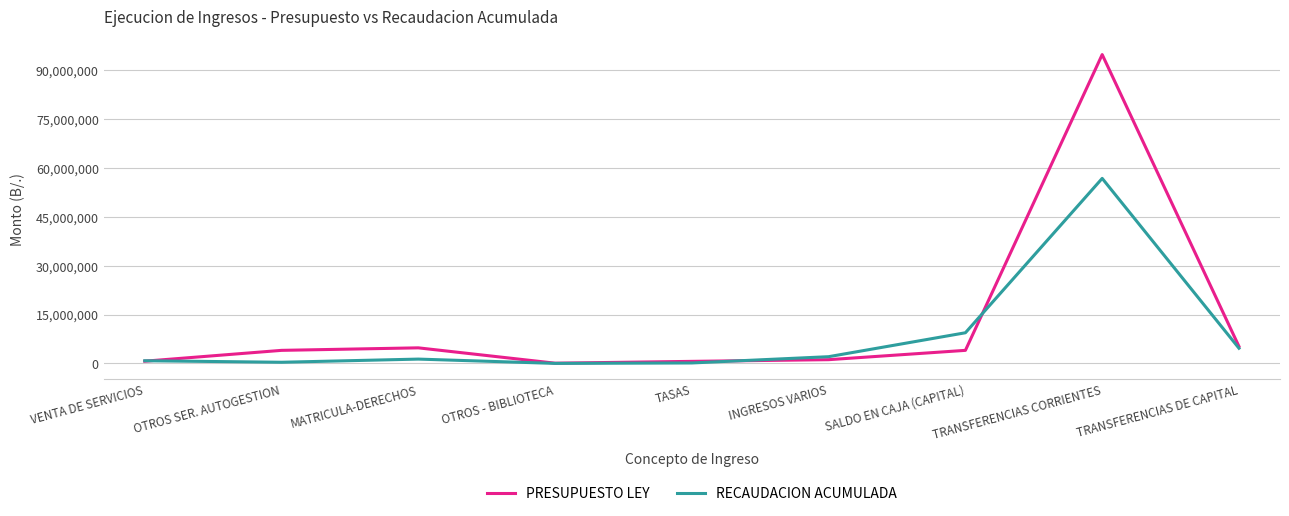

What is the total value across all series at SALDO EN CAJA (CAPITAL)?

13399591.0